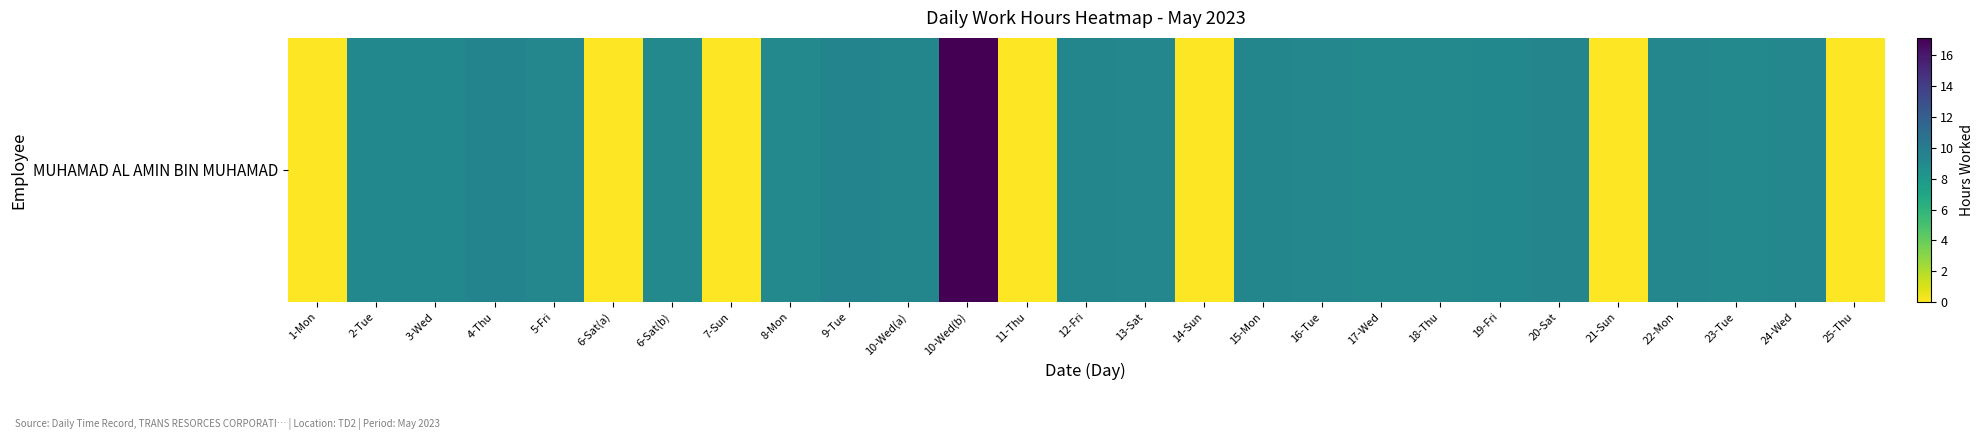

Between 19-Fri and 17-Wed, which is larger?

19-Fri